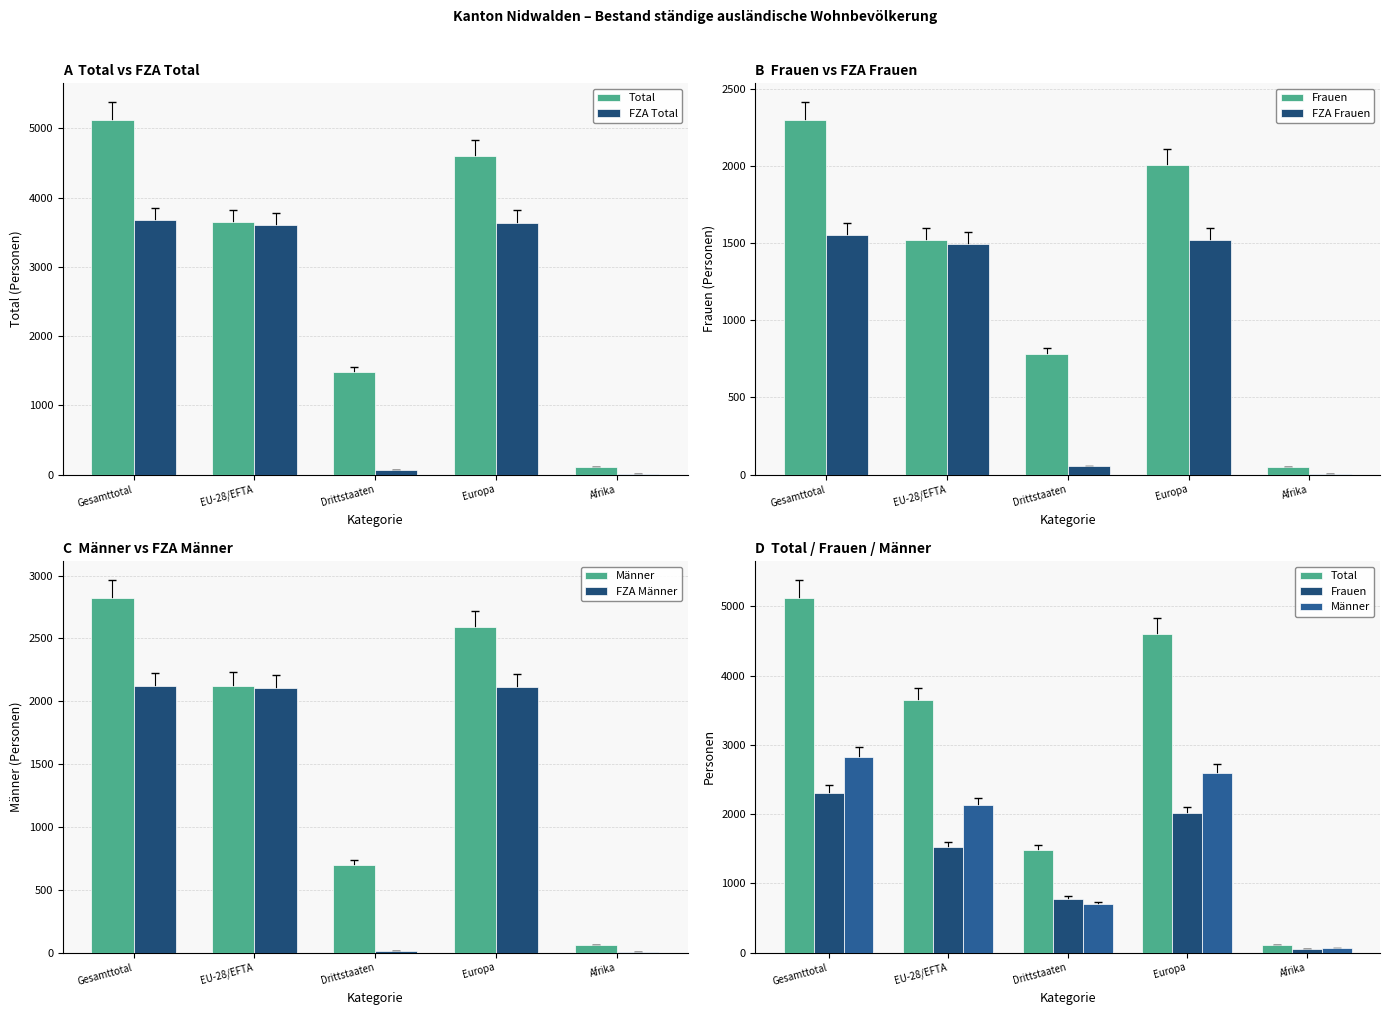

What is the total value across all series at Europa?

16456